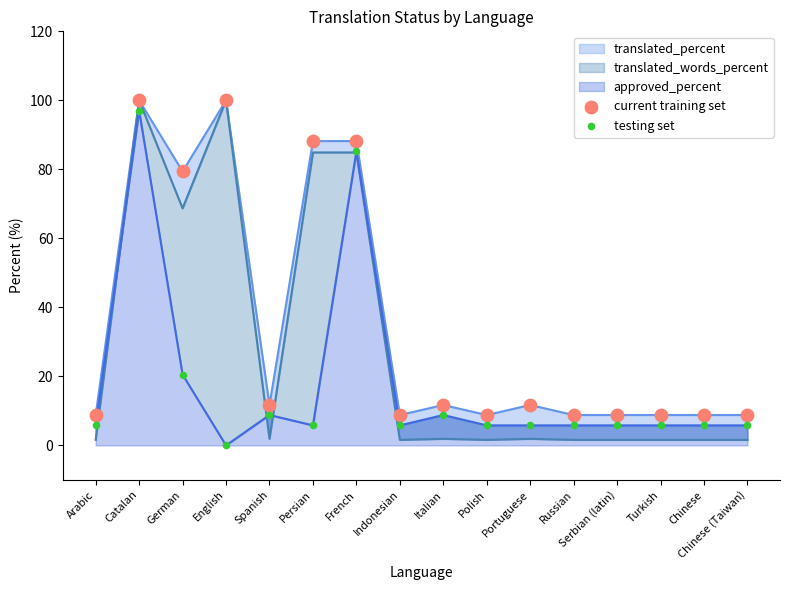

Which series has the largest total across all categories?

current training set